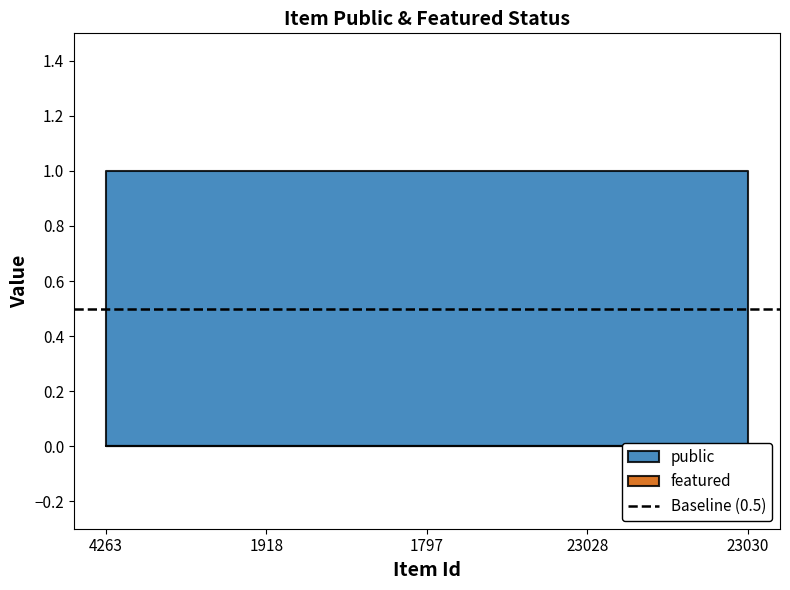

Is this an area chart (filled region under the line)?

No